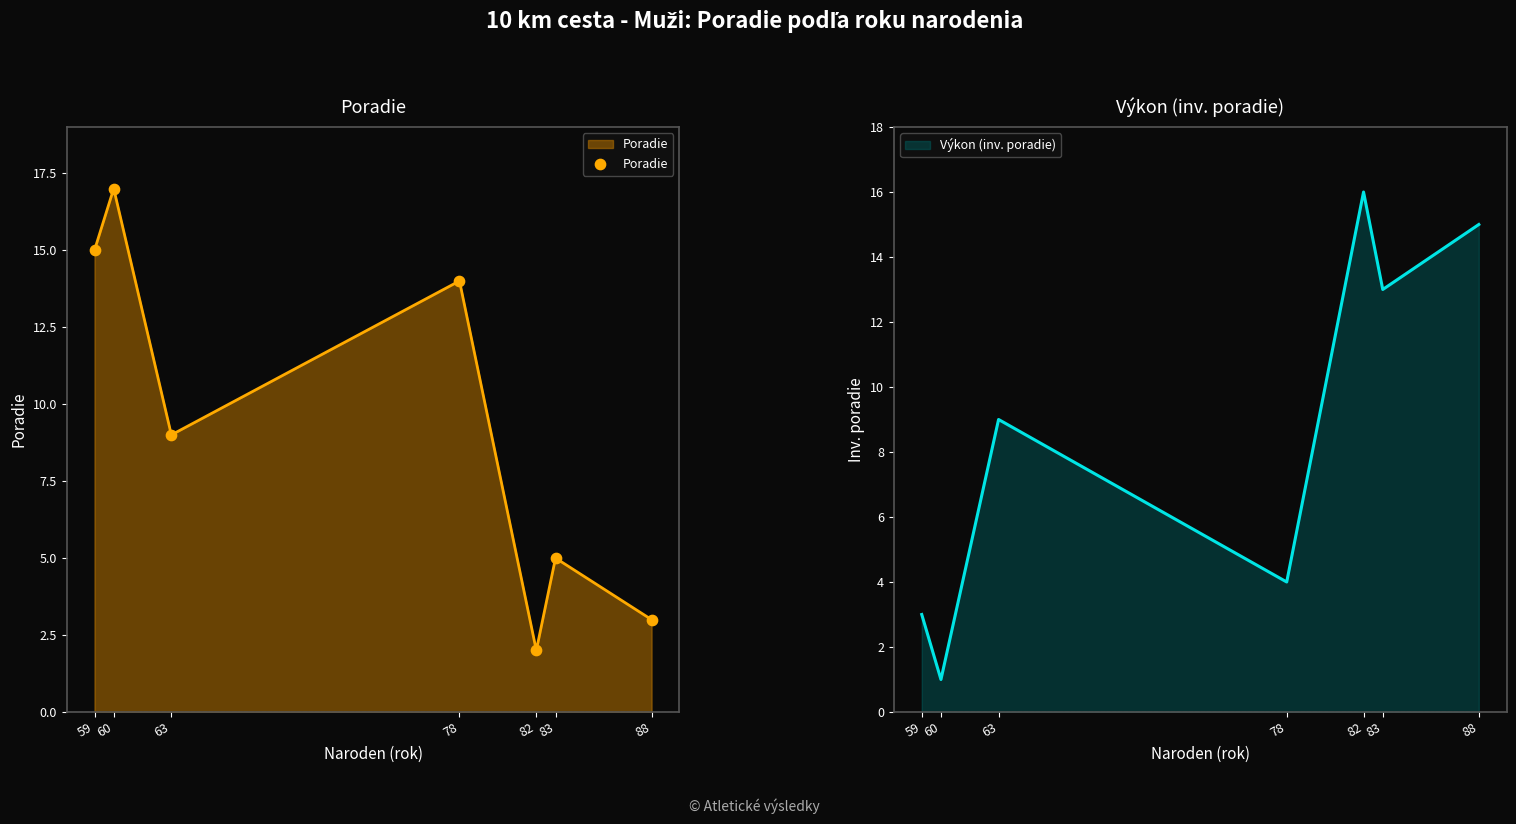

What is the ratio of the value at 60 to the value at 63?

1.9